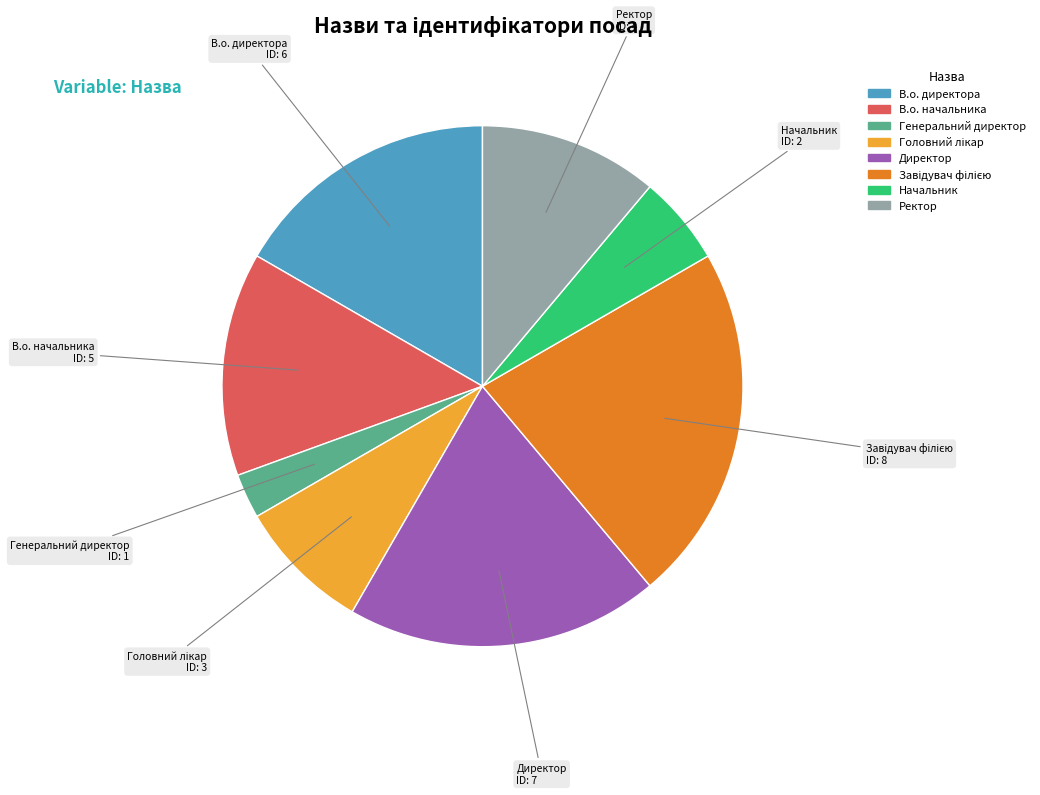

Which category has the smallest portion of the pie?

Генеральний директор